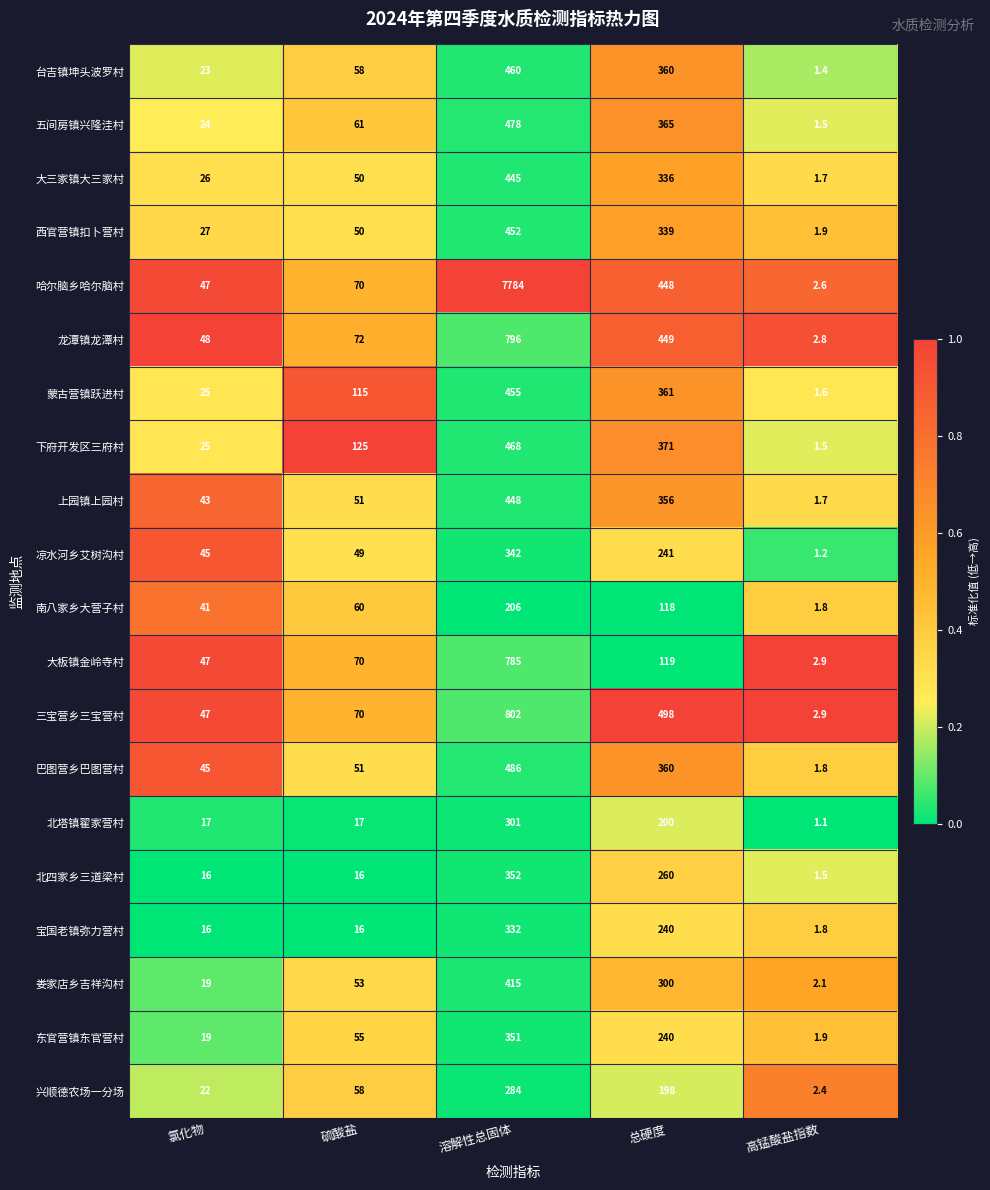

True or false: 西官营镇扣卜营村 has a value of 18.0 at 氯化物.

False